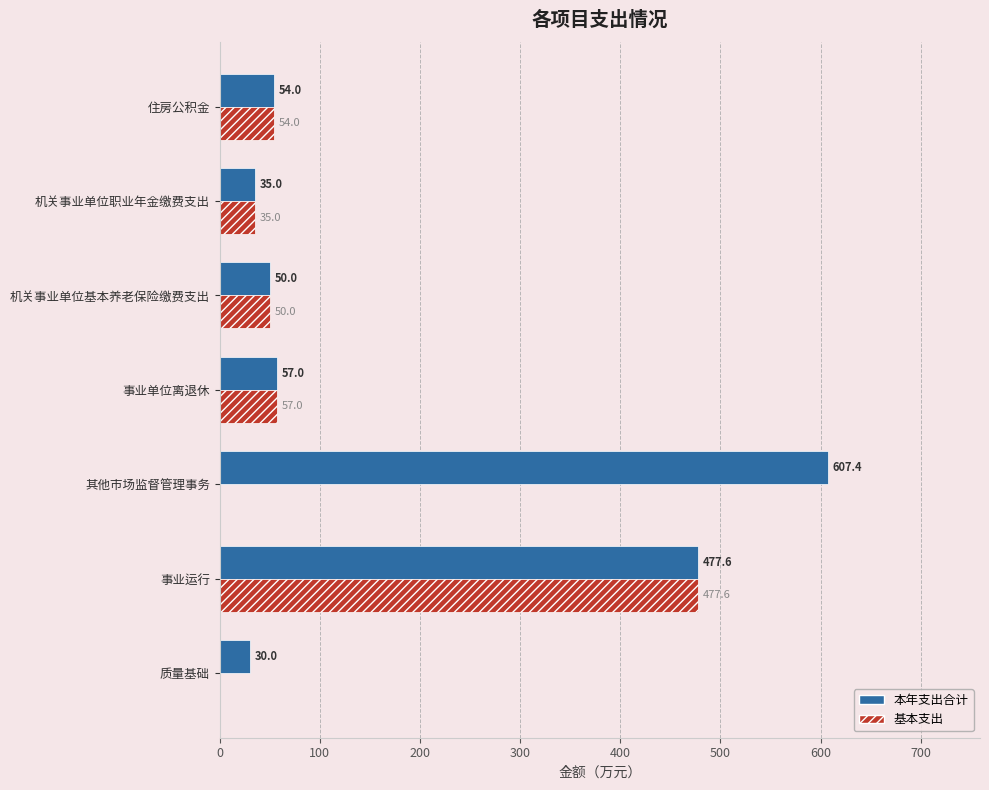

What is the sum of the 本年支出合计 values at 机关事业单位职业年金缴费支出 and 事业运行?

512.6